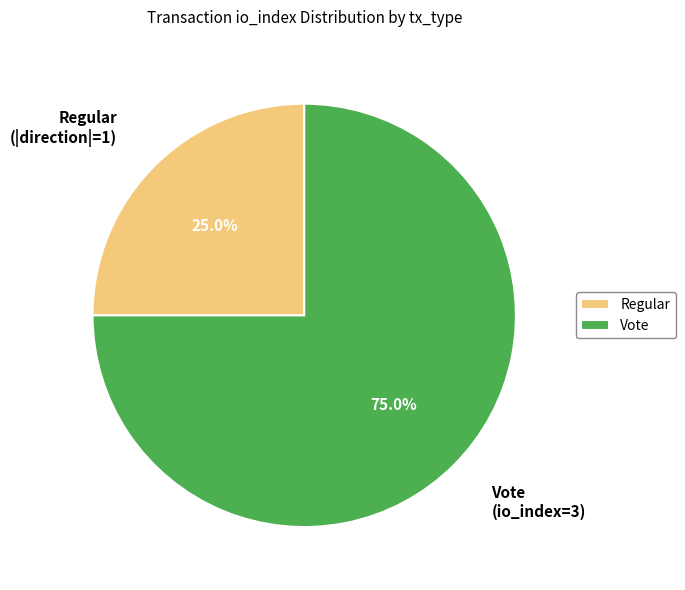

To the nearest percent, what portion does Vote (io_index=3) represent?

75%